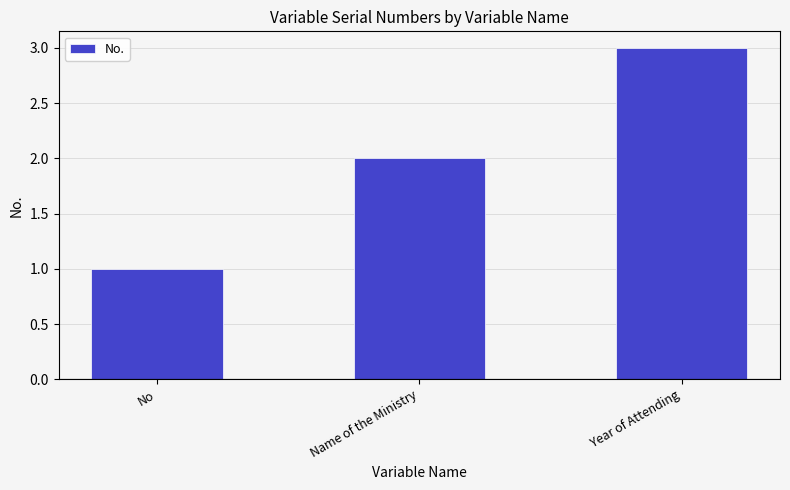

List the labels in order of value, largest first.

Year of Attending, Name of the Ministry, No